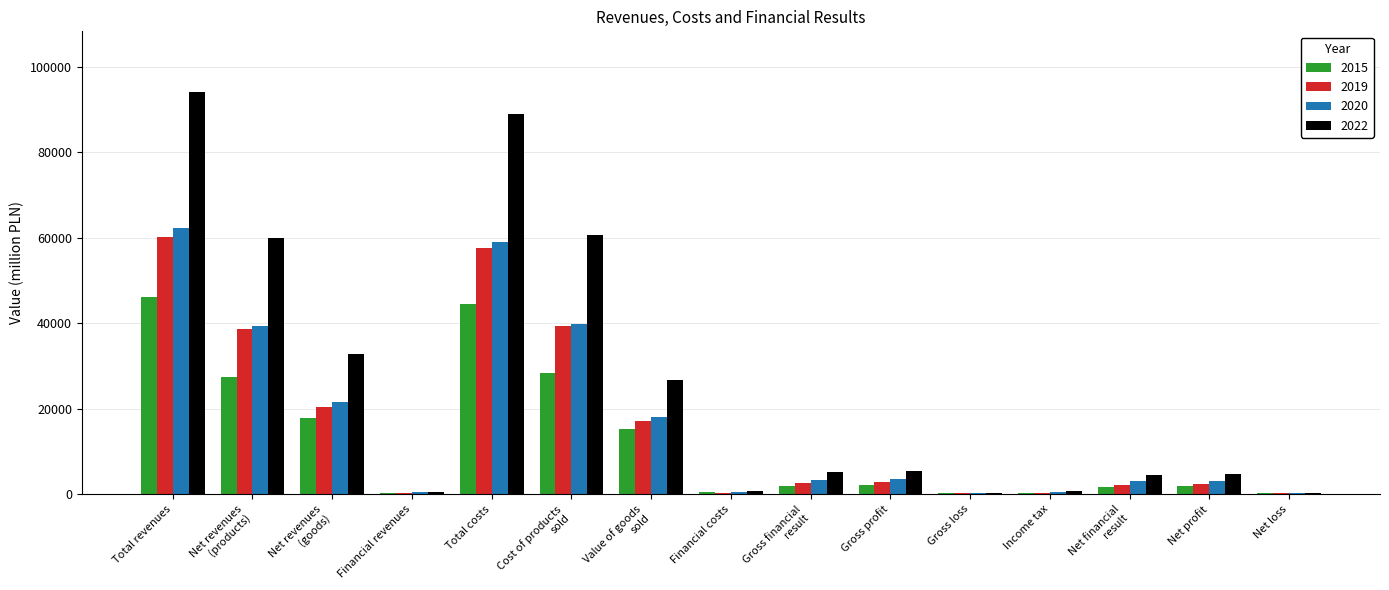

What is the sum of all 2020 values?

254481.3